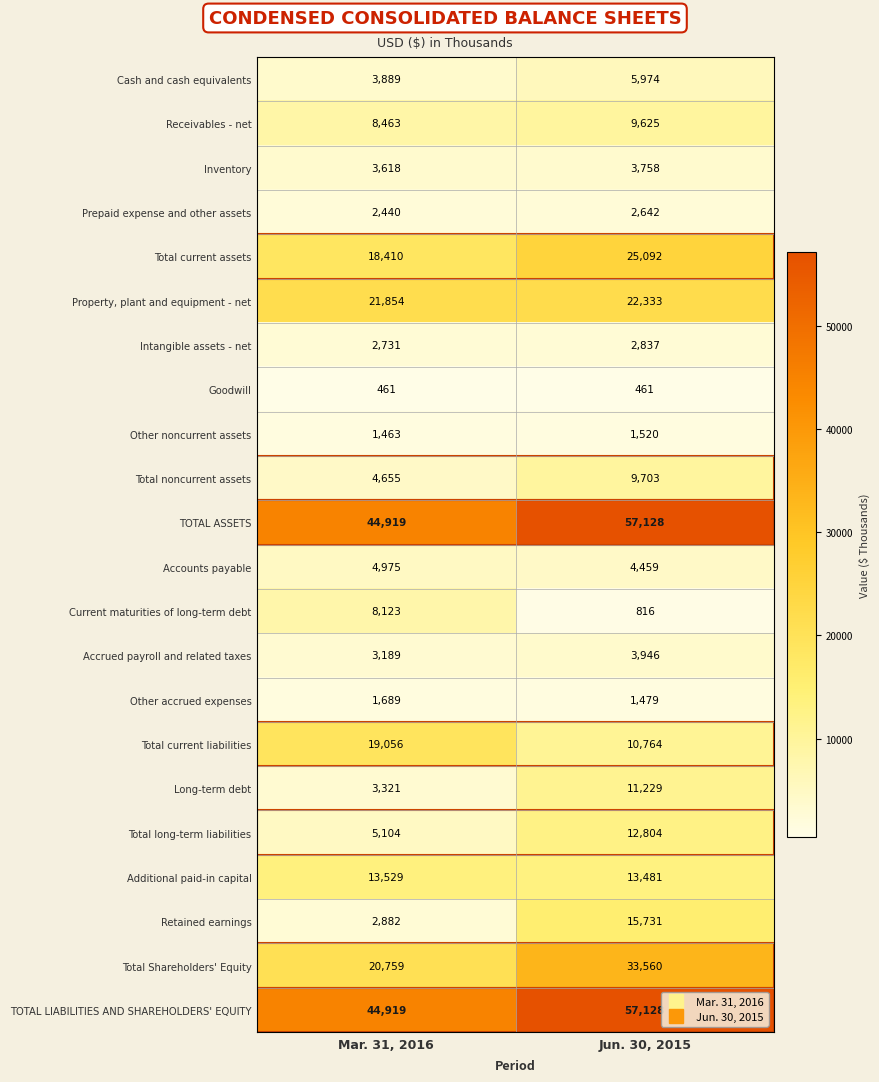

What is the minimum value shown in the chart?

461